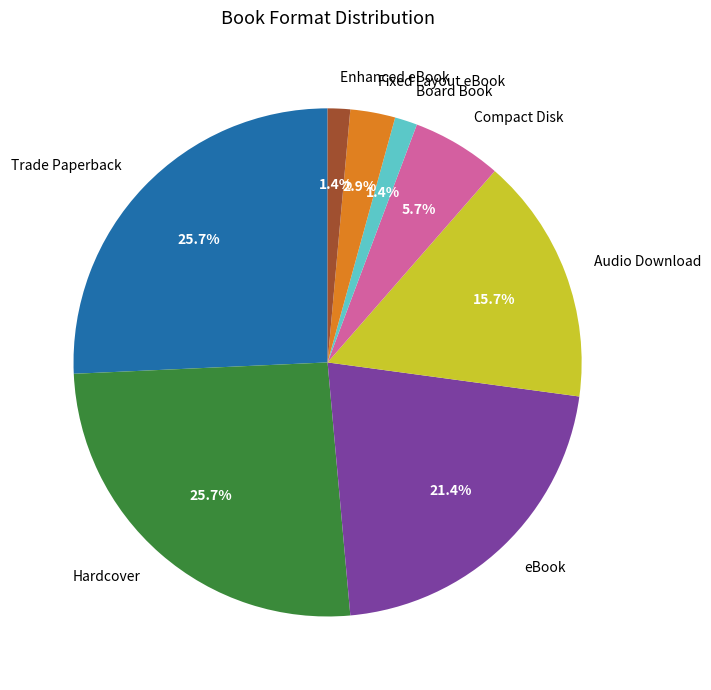

Combined, do Hardcover and eBook account for over 50%?

No